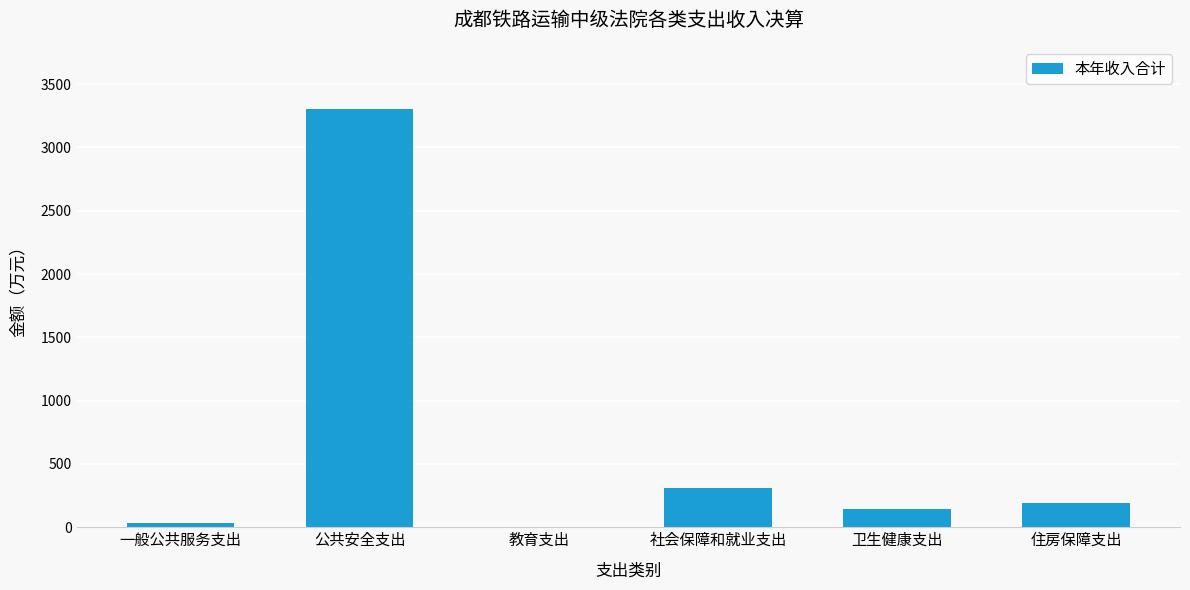

What is the change in value from 公共安全支出 to 教育支出?

-3297.7